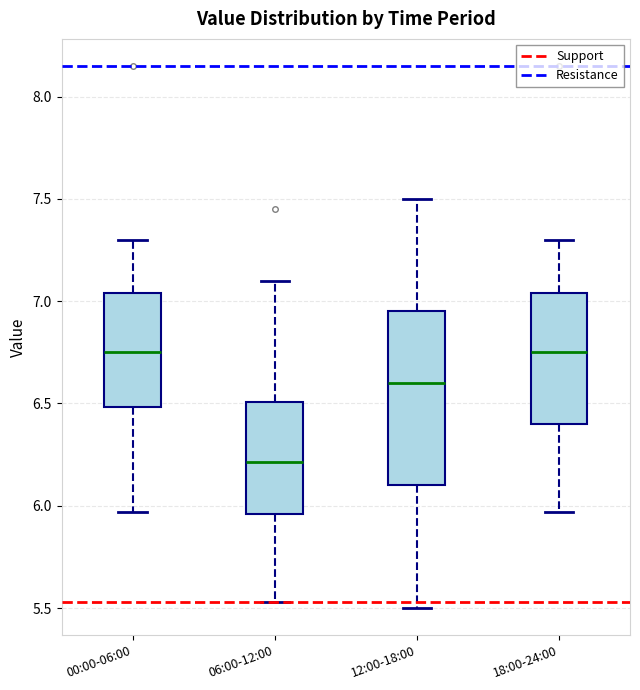

Which box is the tallest, from its lower edge to its upper edge?

12:00-18:00